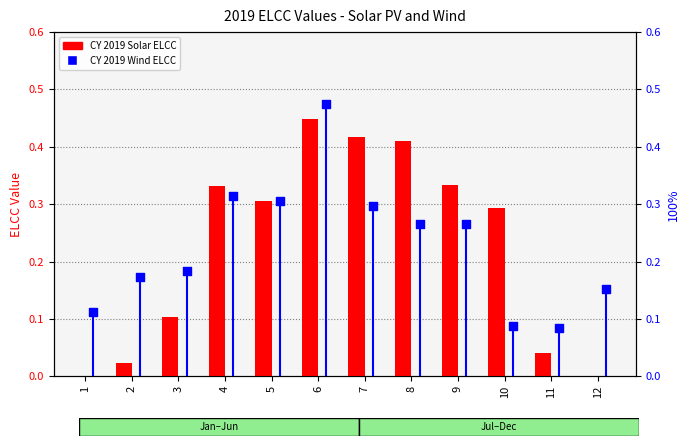

What are all the series names shown in the legend?

CY 2019 Solar ELCC, CY 2019 Wind ELCC